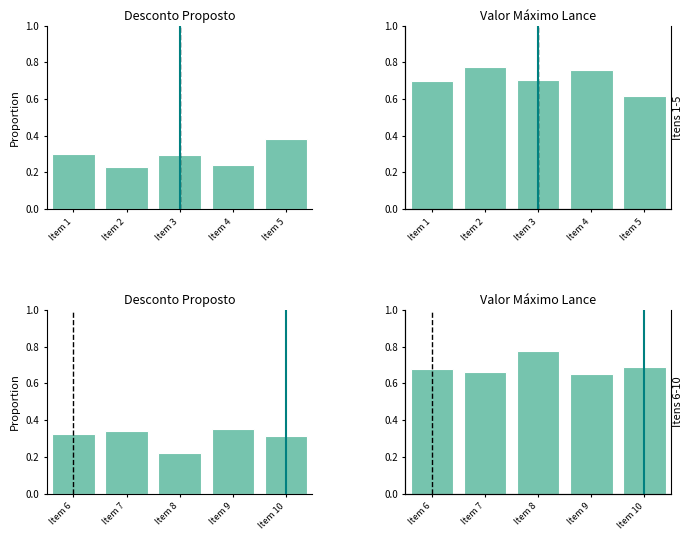

Which has a higher value, Item 4 or Item 1?

Item 1